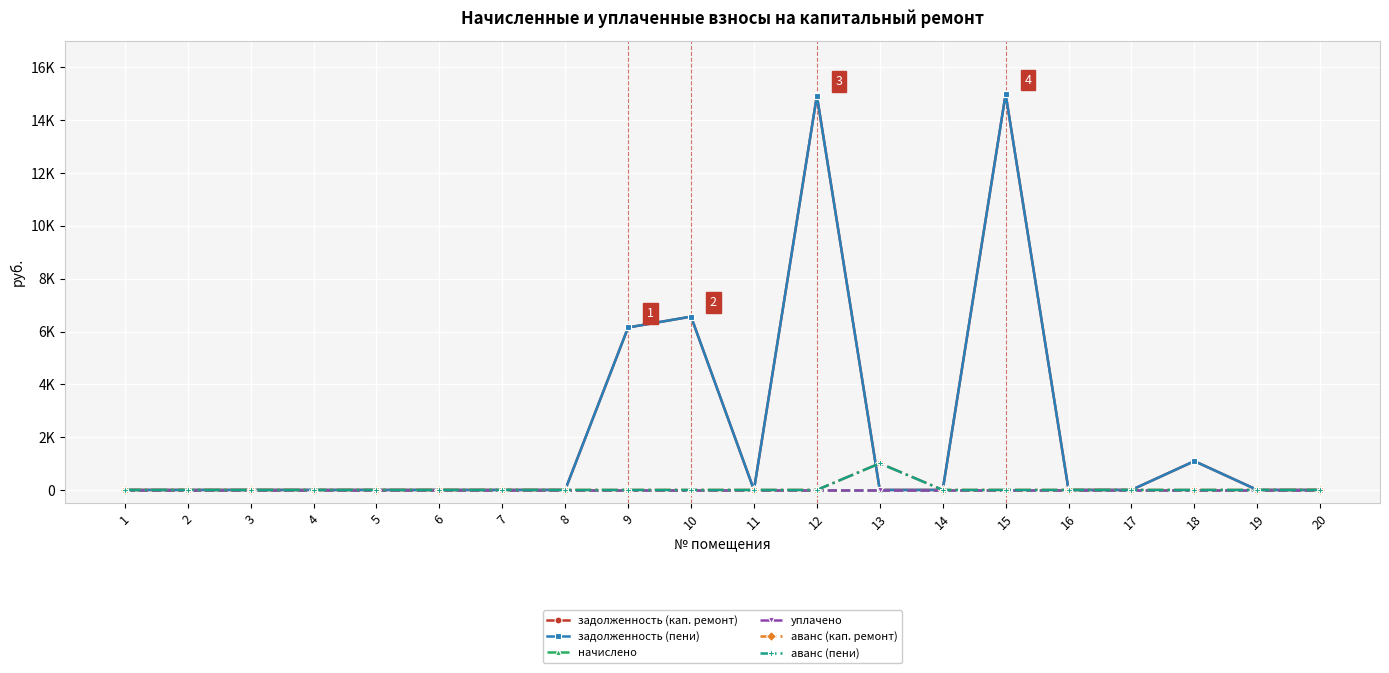

Does the chart have visible grid lines?

Yes